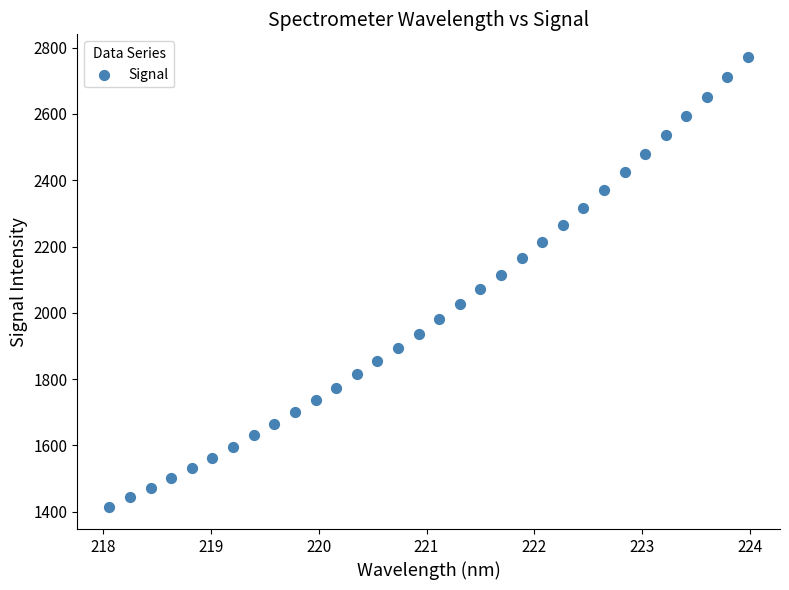

What is the range of X values (max minus min)?

5.9